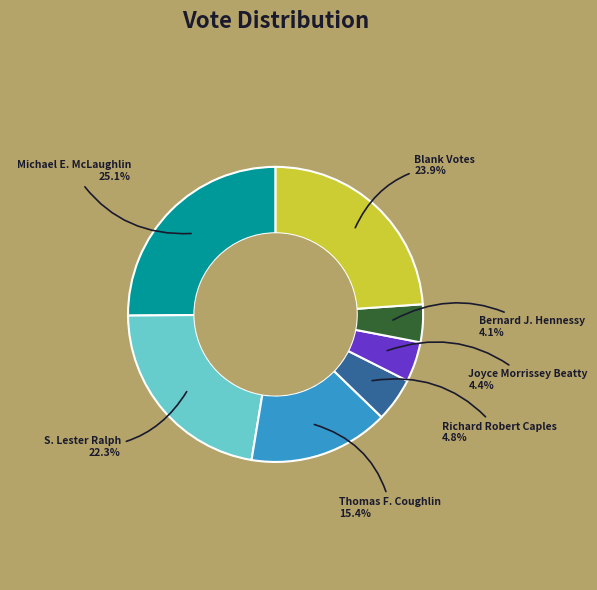

Is there a majority slice in this chart?

No